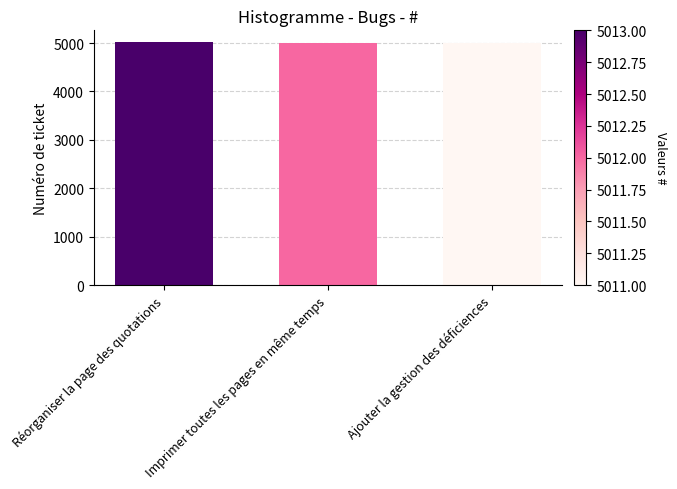

Count the number of data series in this chart.

1